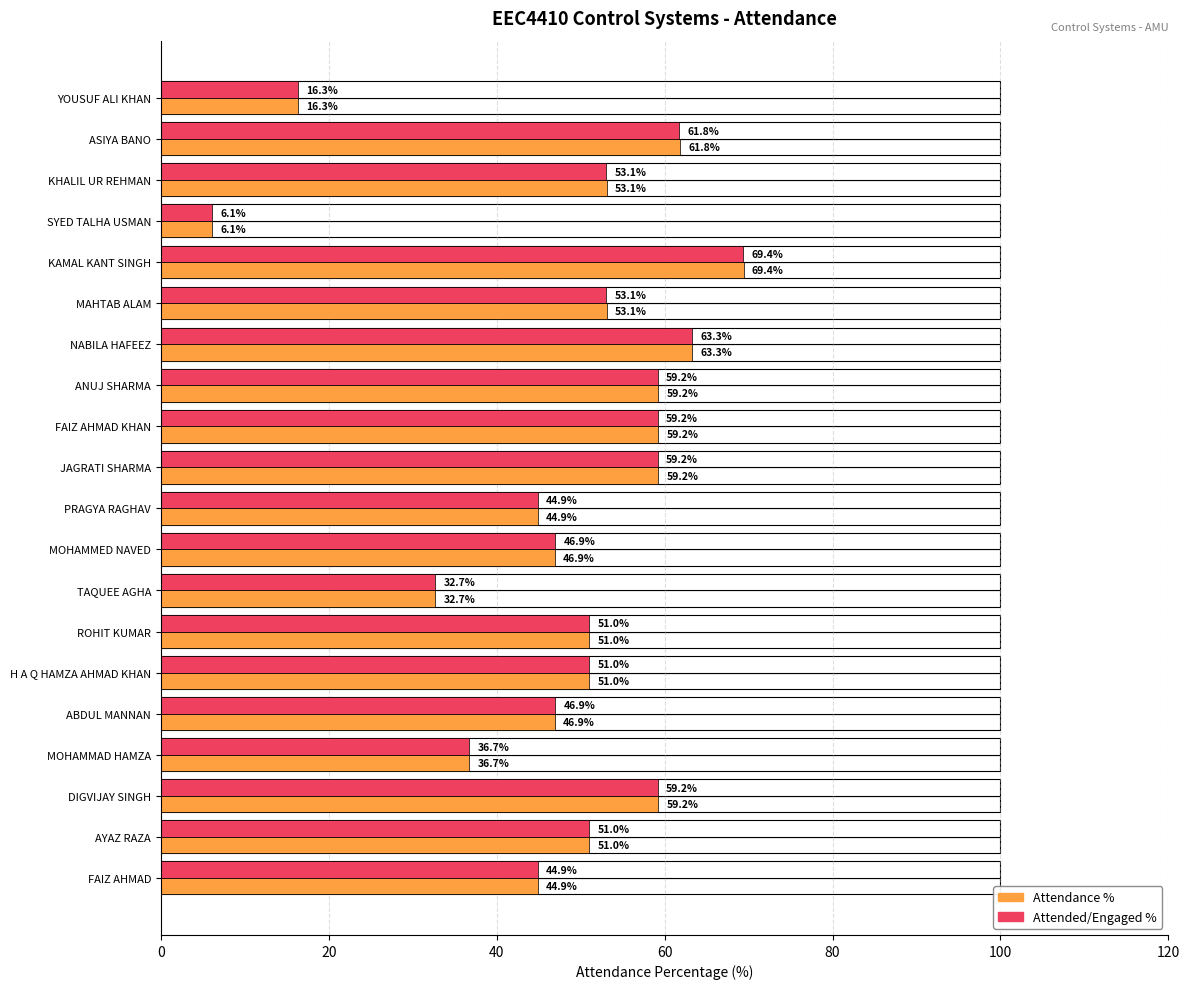

How many bars are there in each group?

2